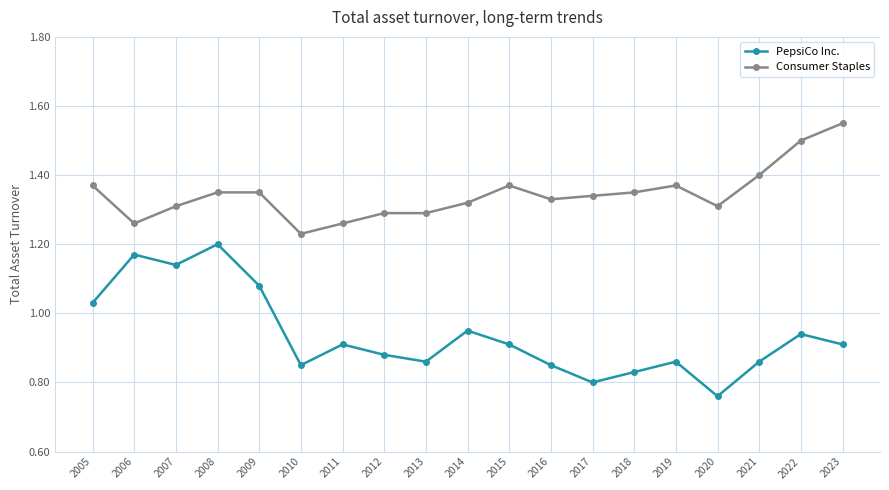

Rank the series at 2013 from highest to lowest value.

Consumer Staples, PepsiCo Inc.